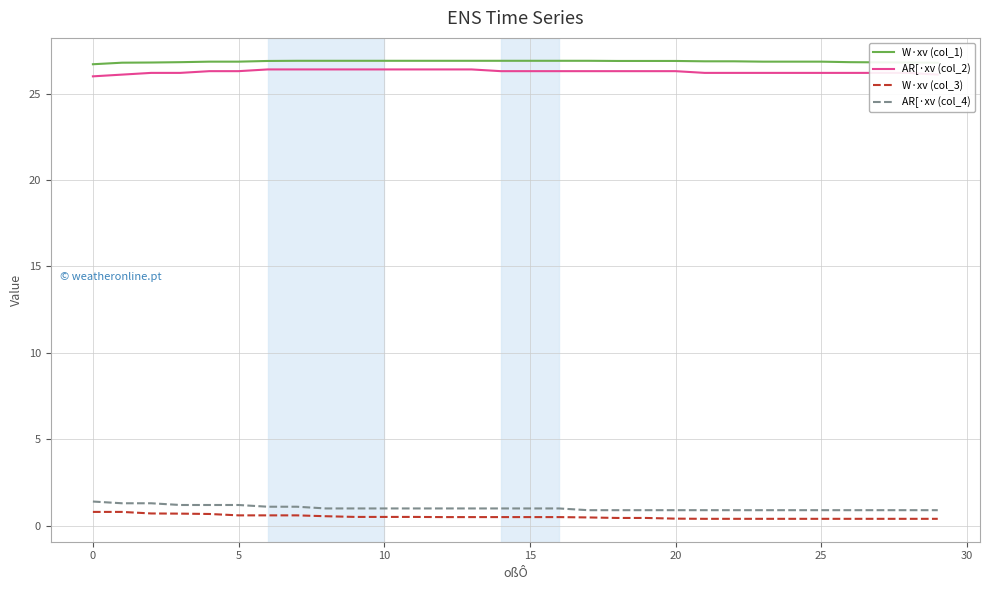

True or false: W·xv (col_1) and AR[·xv (col_4) cross at least once.

False